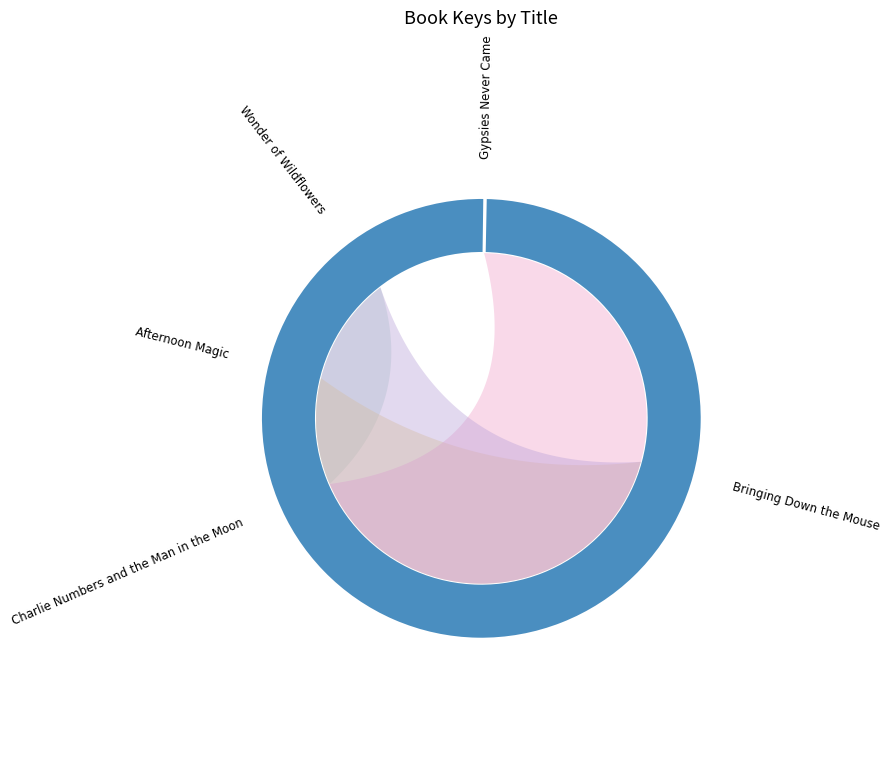

How many slices are in this pie chart?

5